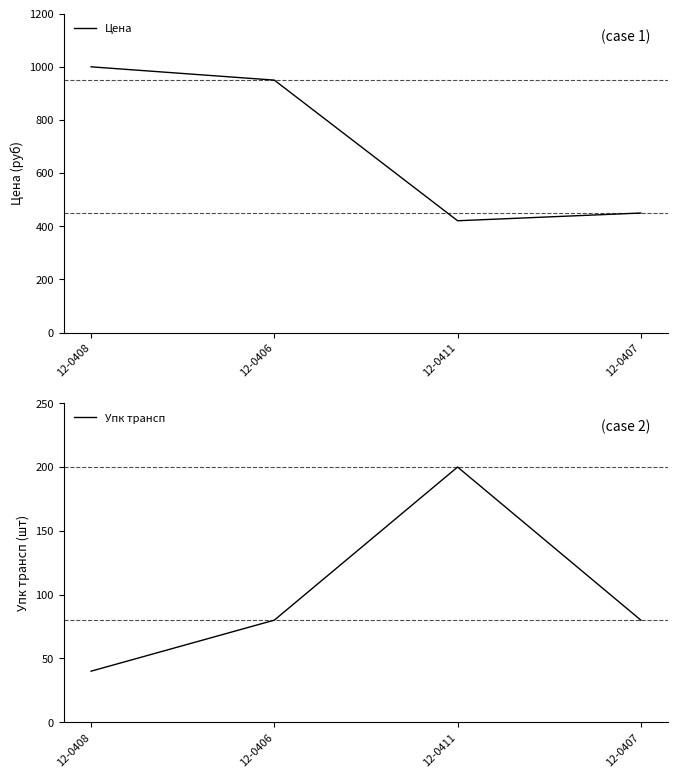

True or false: Упк трансп and Цена cross at least once.

False